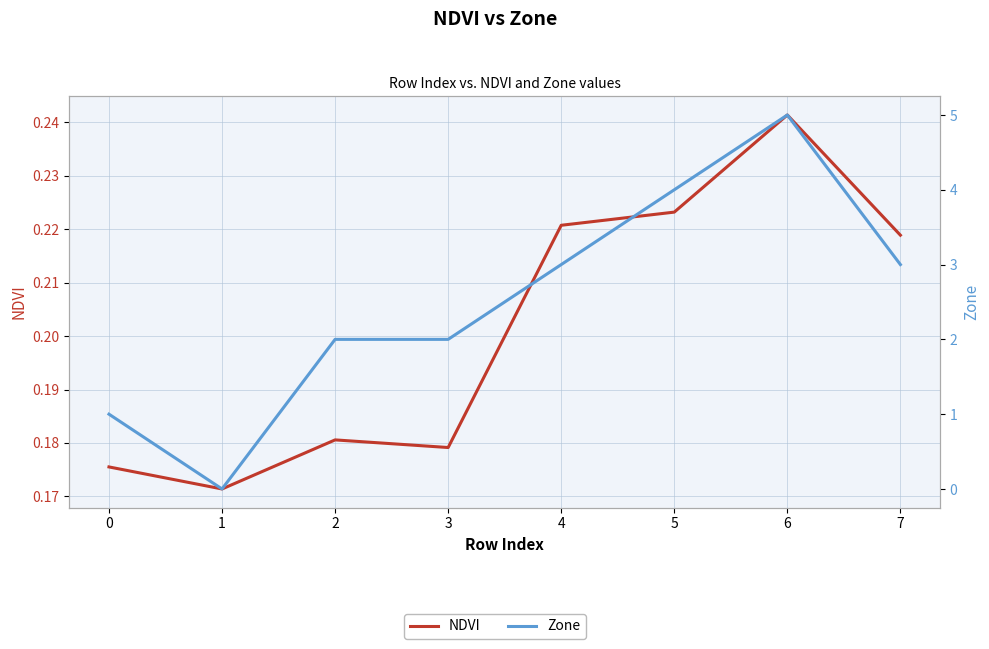

Is it true that NDVI equals 0.2 at 4?

True